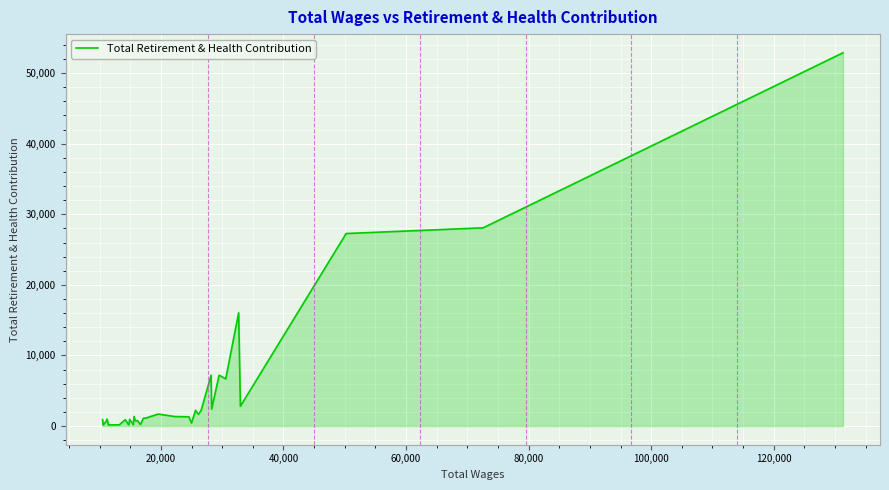

What is the minimum value shown in the chart?

137